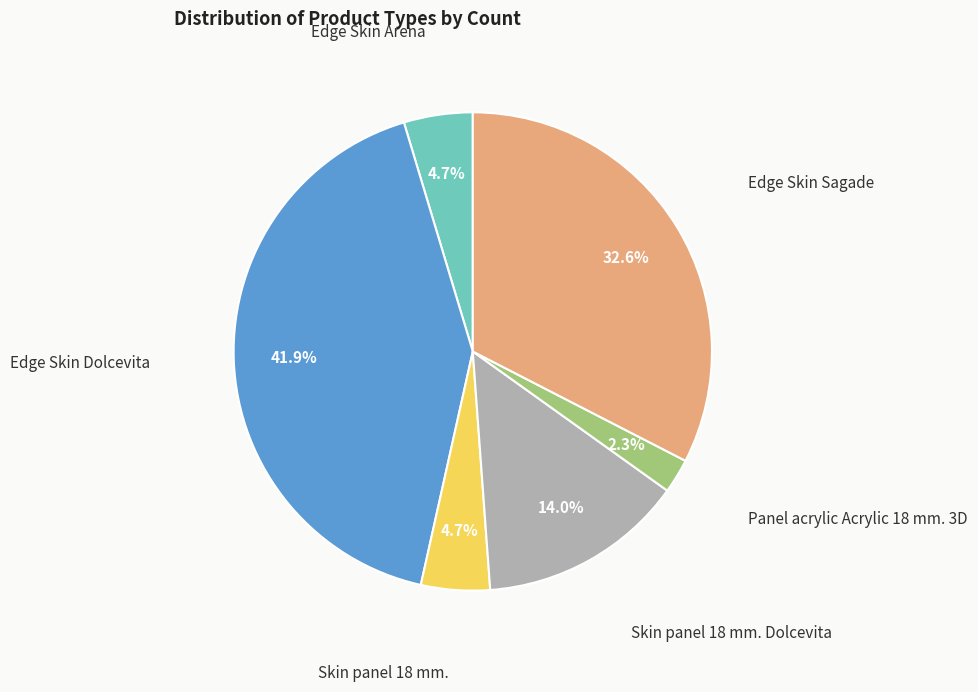

Is there any slice that represents more than half of the pie?

No